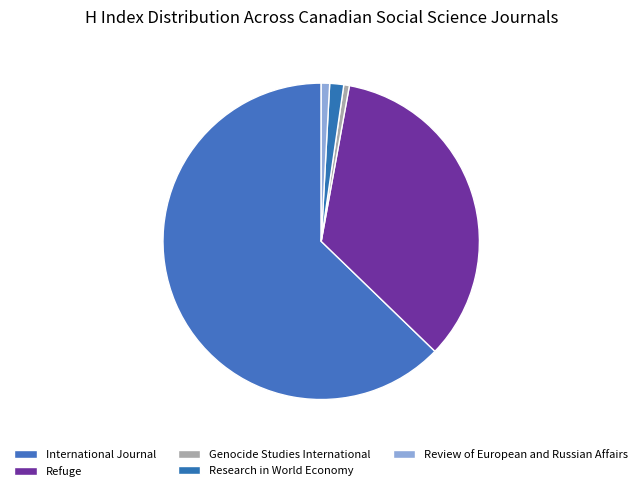

Combined, do Refuge and Research in World Economy account for over 50%?

No